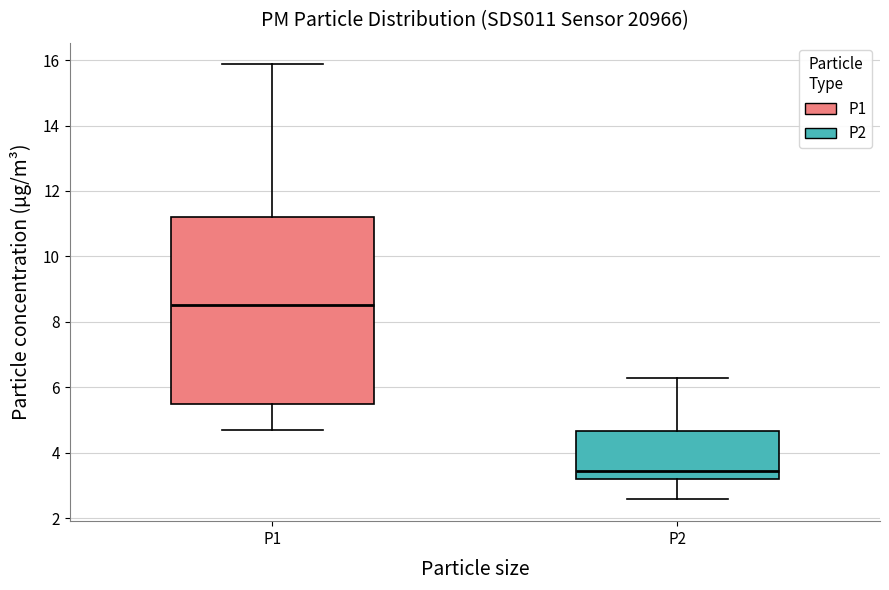

Which box's median line is the lowest?

P2